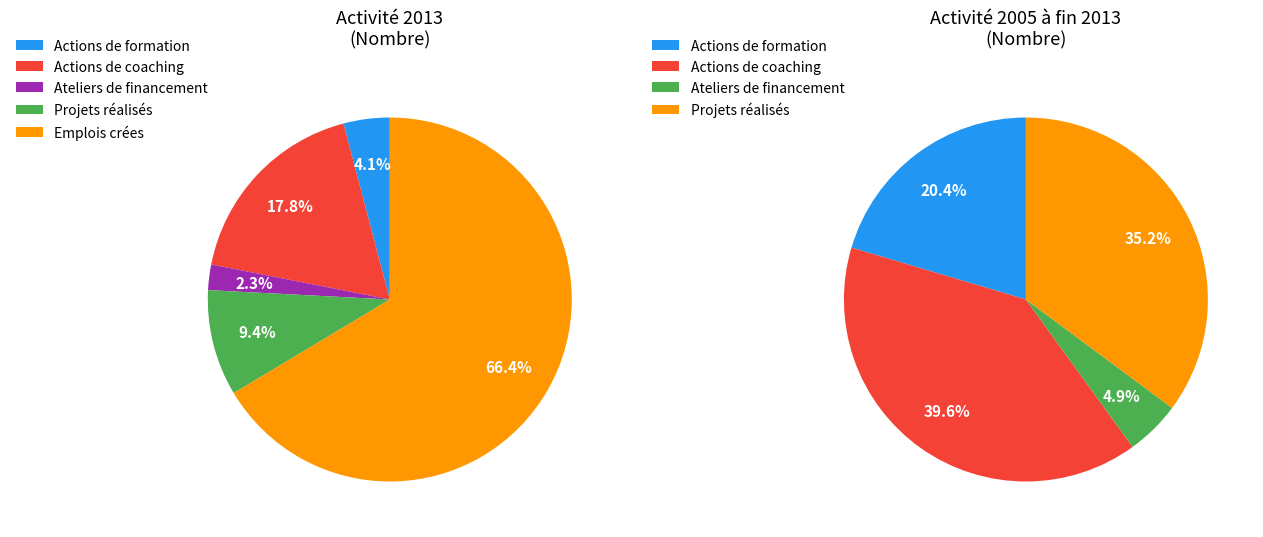

Is there a majority slice in this chart?

Yes